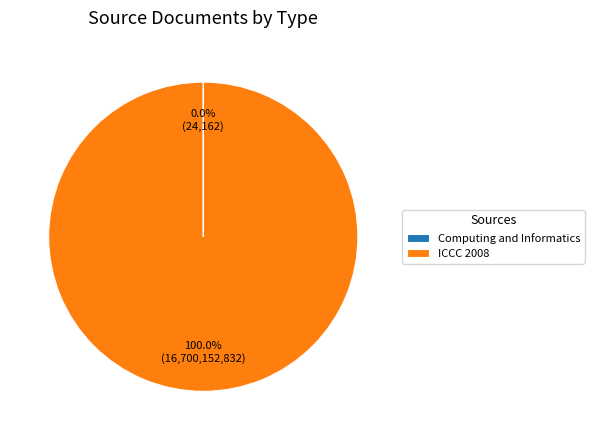

To the nearest percent, what percentage of the pie is ICCC 2008?

100%